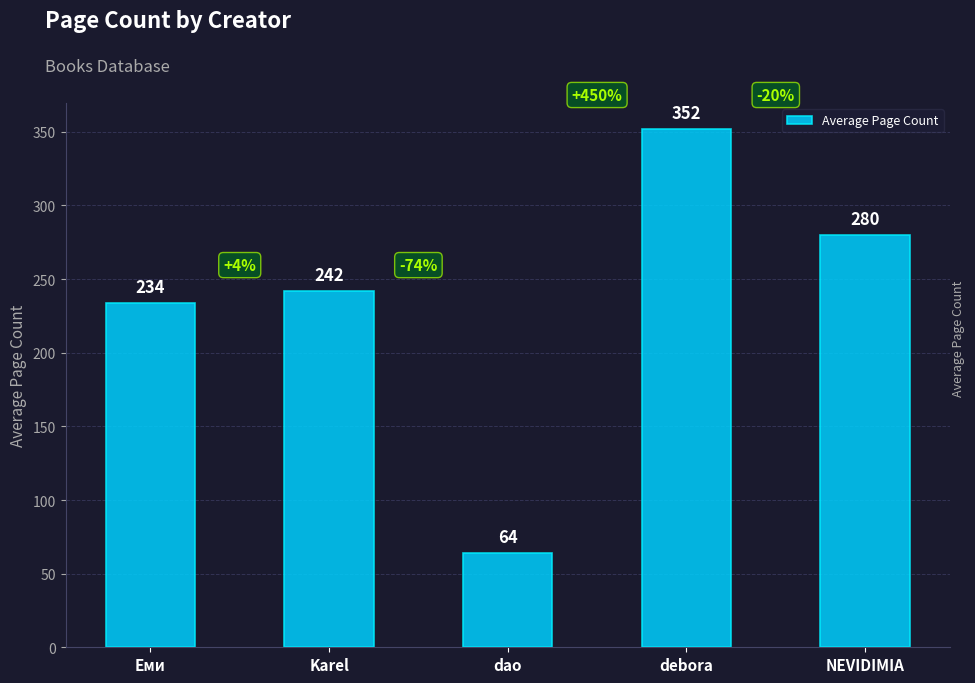

How many categories are shown in the chart?

5